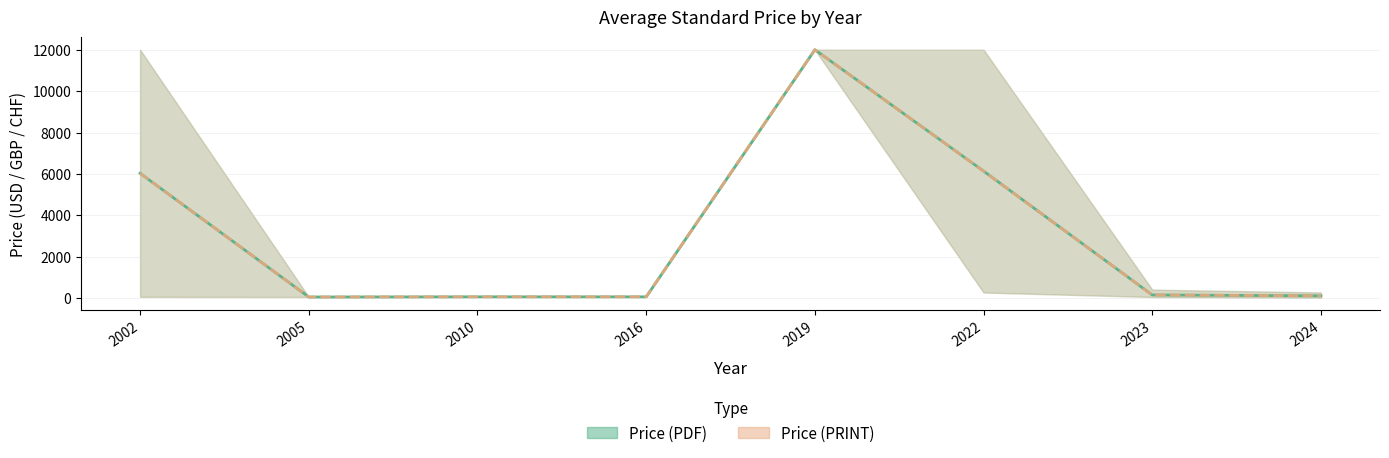

Is it true that Avg Price (PRINT) equals 20.9 at 2005?

False